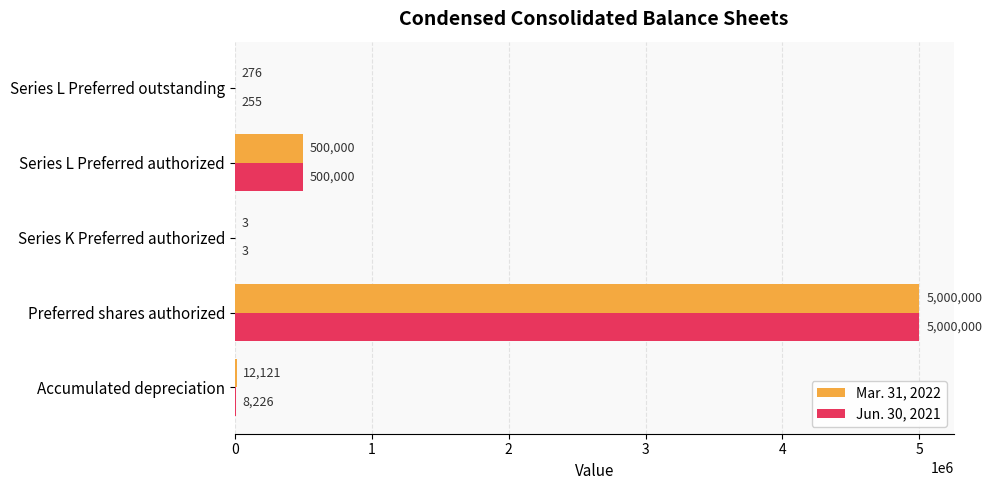

Which category has the highest value in the Jun. 30, 2021 series?

Preferred shares authorized